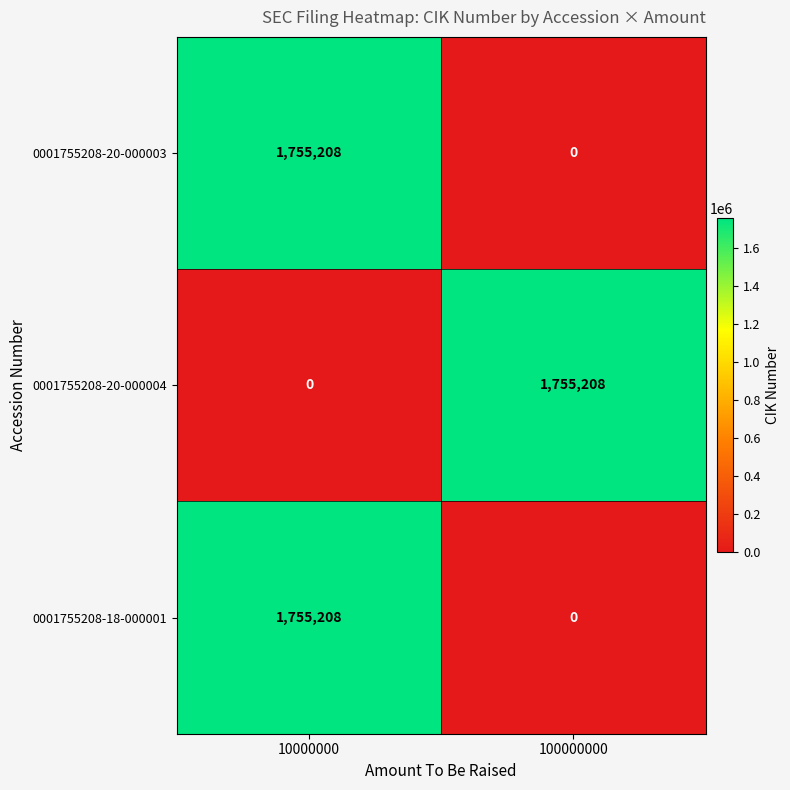

What is the approximate value of 0001755208-20-000004 at 100000000?

1755208